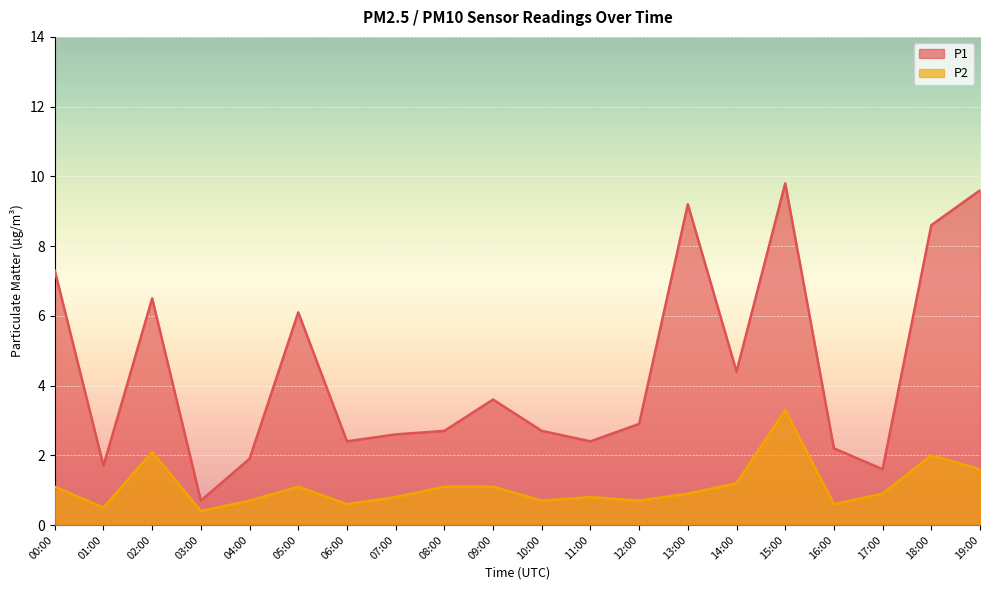

List the series in order of their overall mean, lowest first.

P2, P1